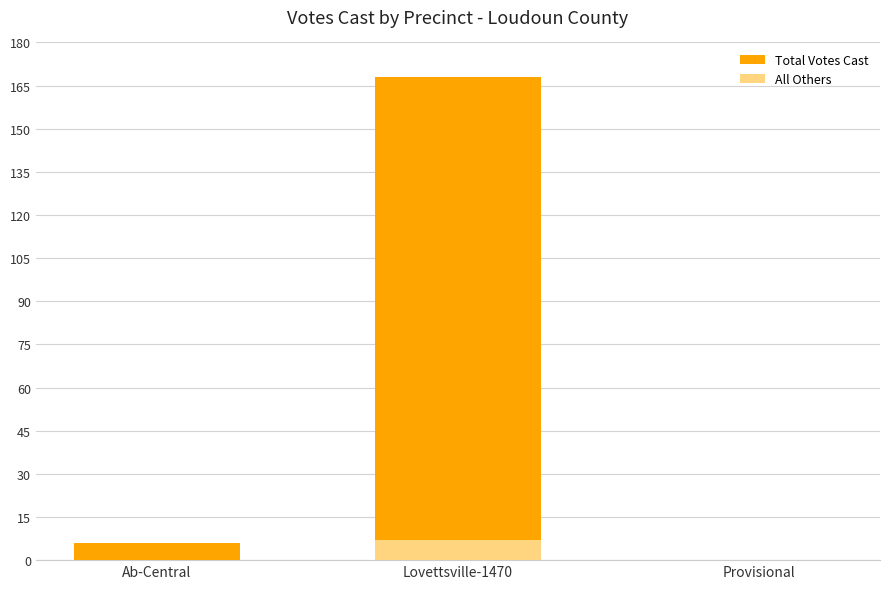

What is the difference between the maximum and second lowest values in the All Others series?

7